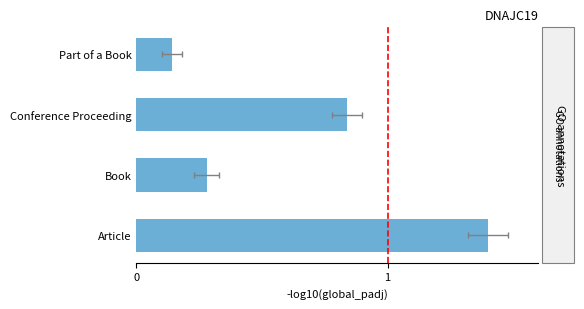

Count the number of categories in the chart.

4